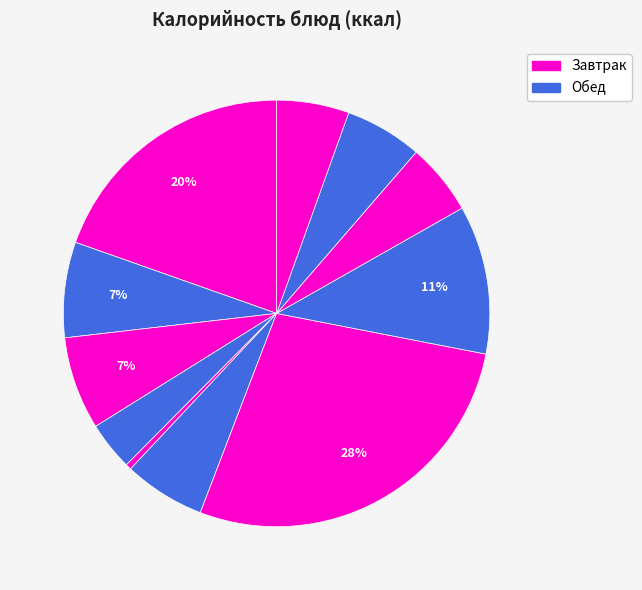

How many segments does this pie chart have?

11